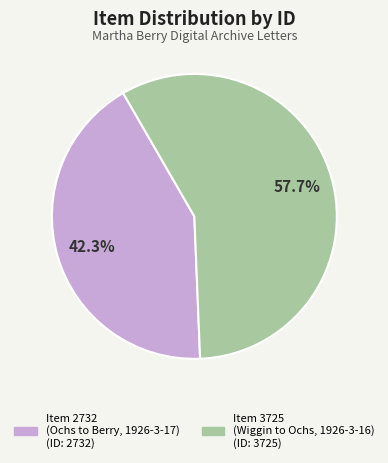

Does Item 3725 (Wiggin to Ochs, 1926-3-16) represent more than half of the total?

Yes